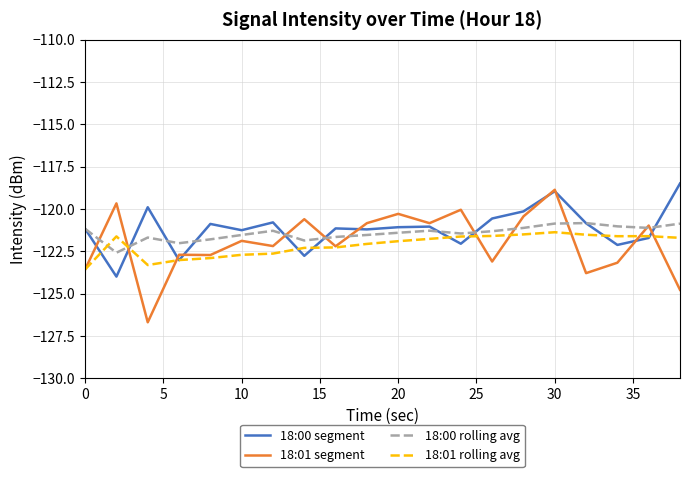

List the series in order of their overall mean, highest first.

18:00 segment, 18:00 rolling avg, 18:01 segment, 18:01 rolling avg